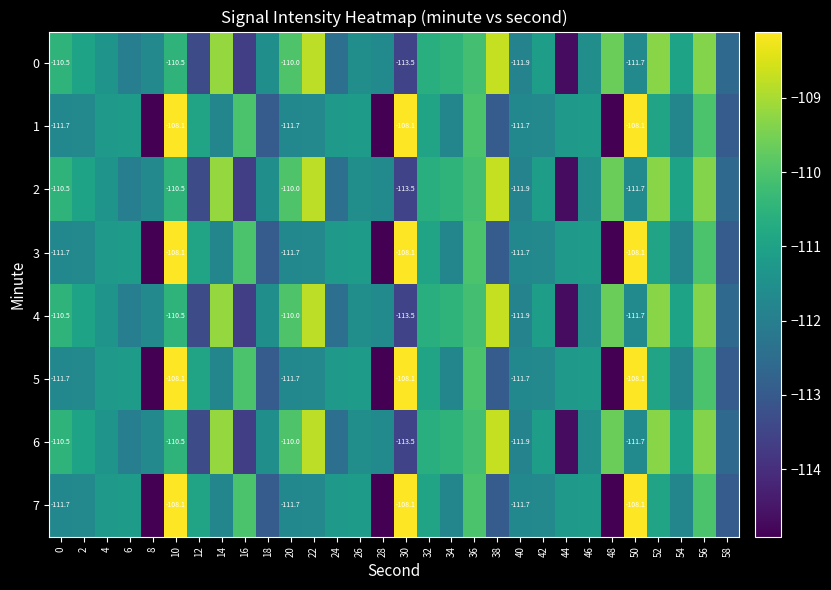

Is the value of 1 at 40 greater than the value of 6 at 10?

No